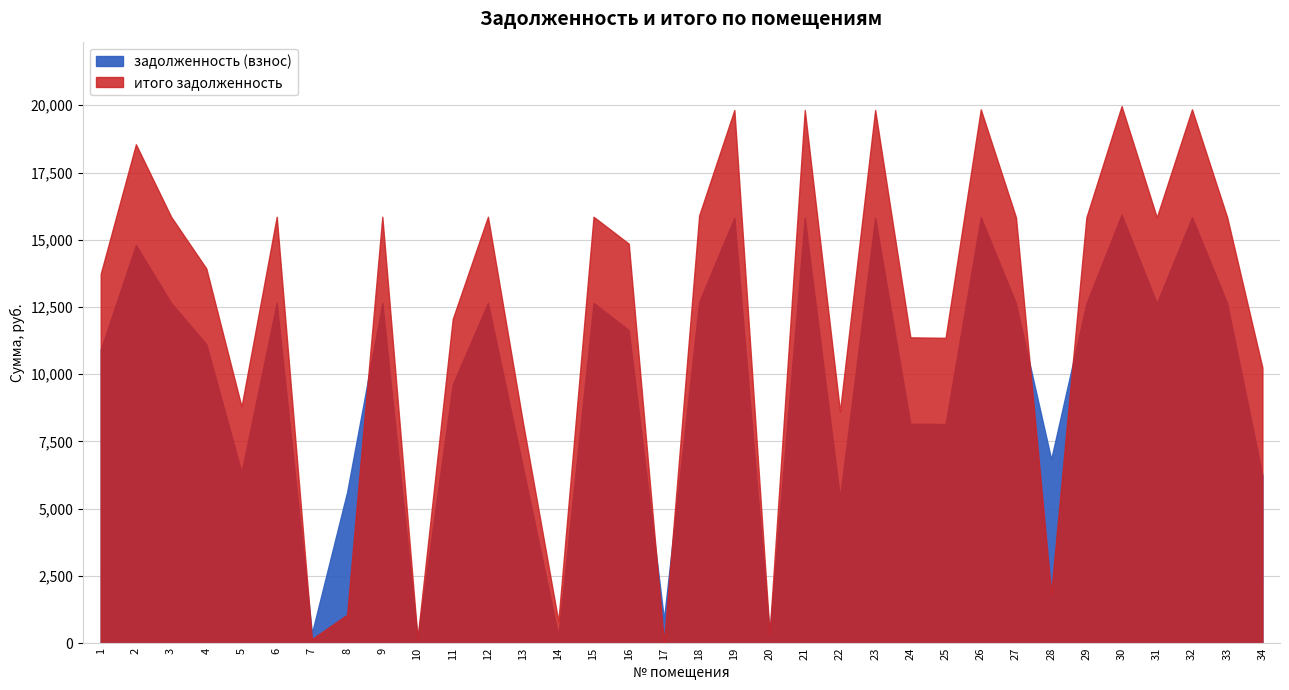

Where is the first local minimum for задолженность (взнос)?

5